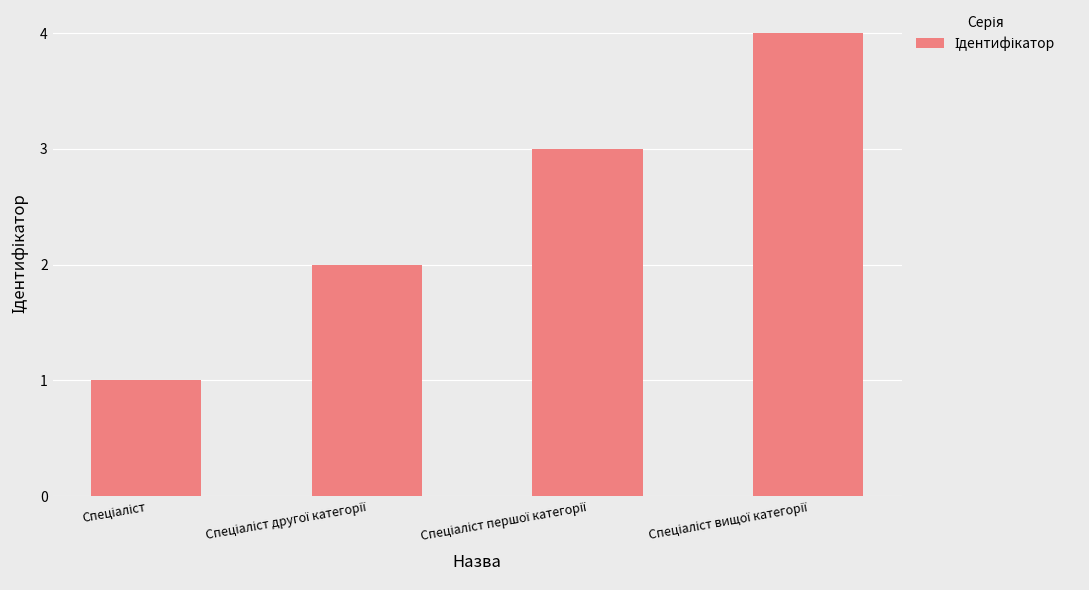

How many data points are less than 3?

2